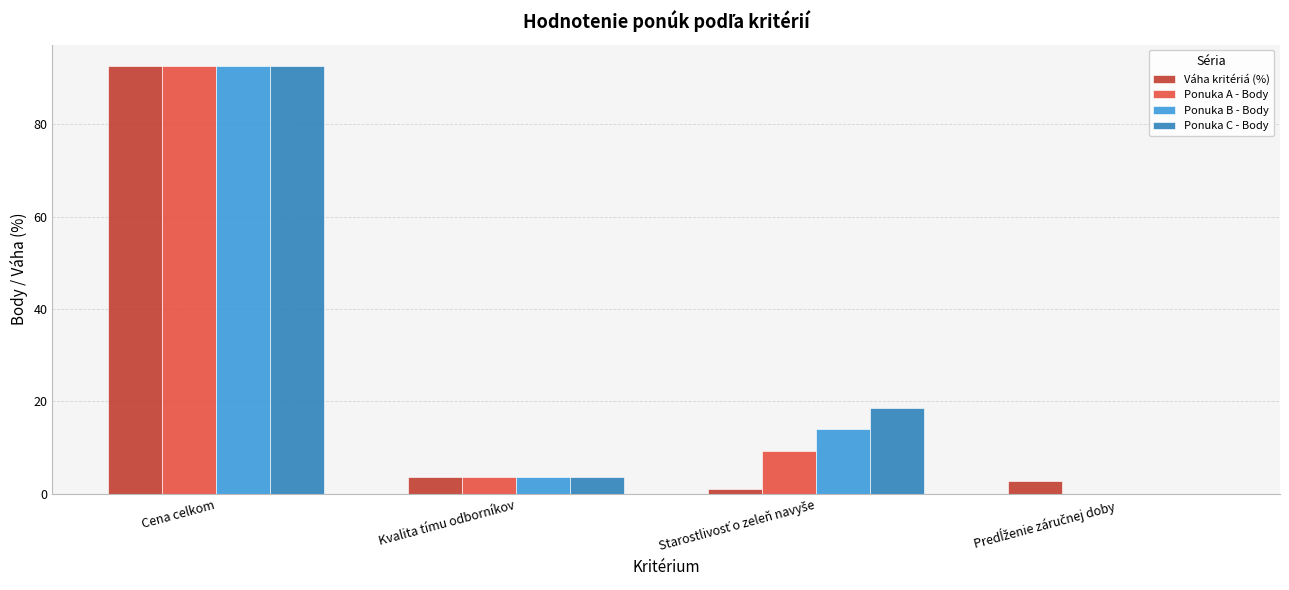

What is the maximum value shown in the chart?

92.6